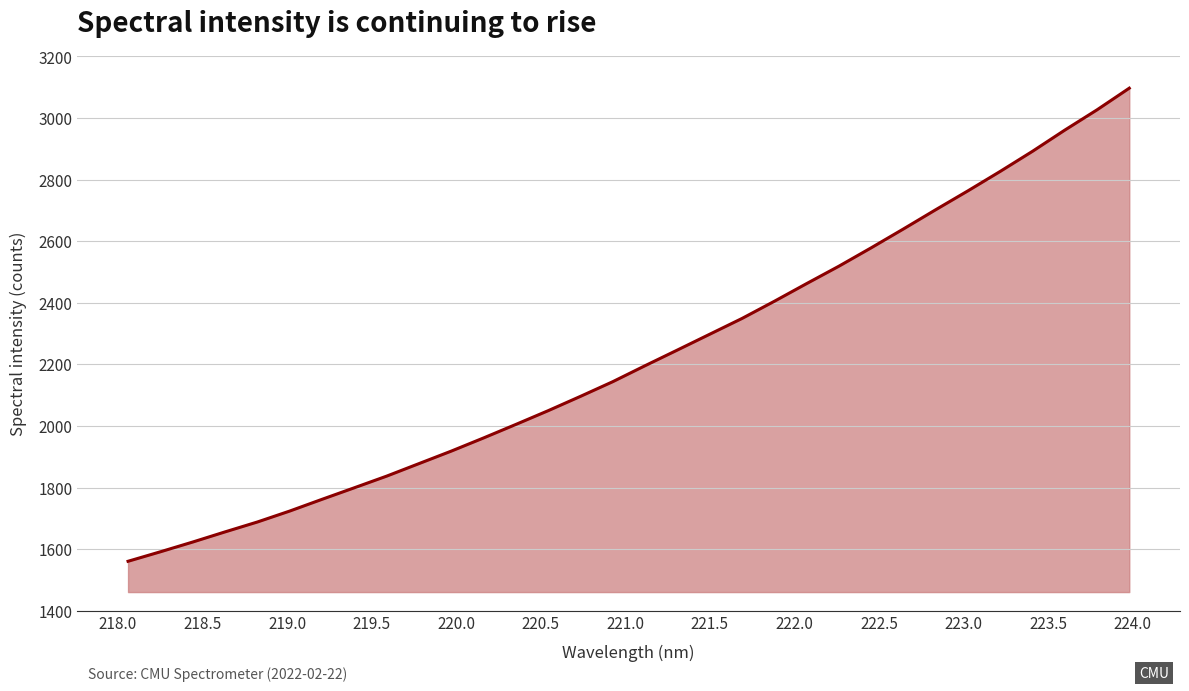

What is the average value?

2226.9